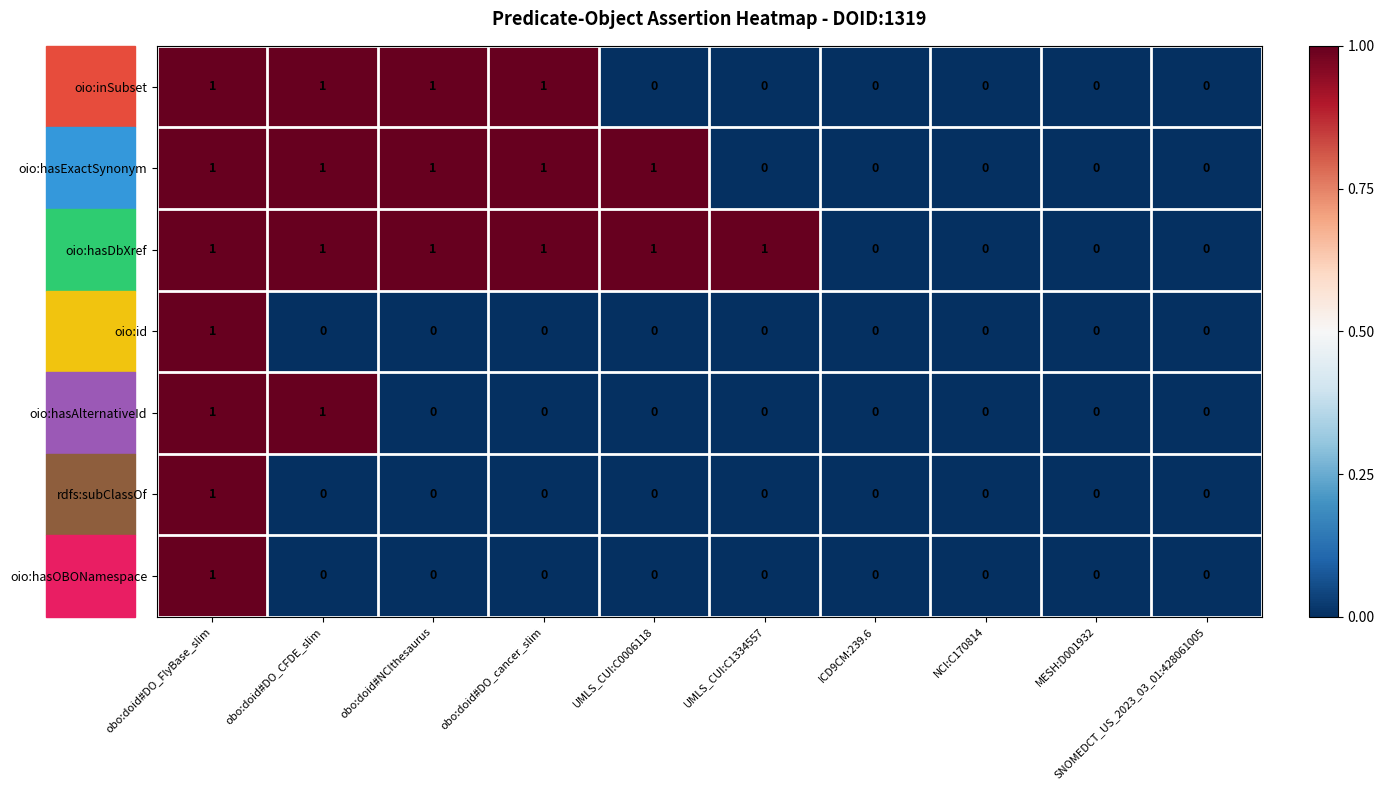

Count the oio:hasOBONamespace values in the range 0 to 1.

10